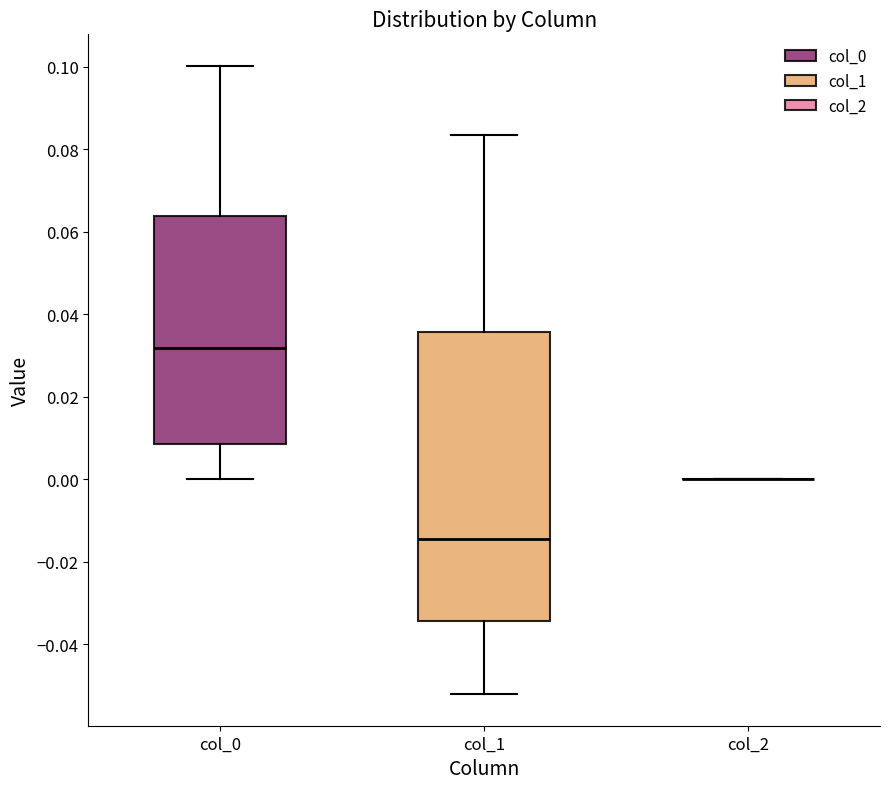

Where does the upper whisker of the box for col_0 end on the y-axis? The values are not printed on the chart, so give them approximately, as read against the axis.

0.100